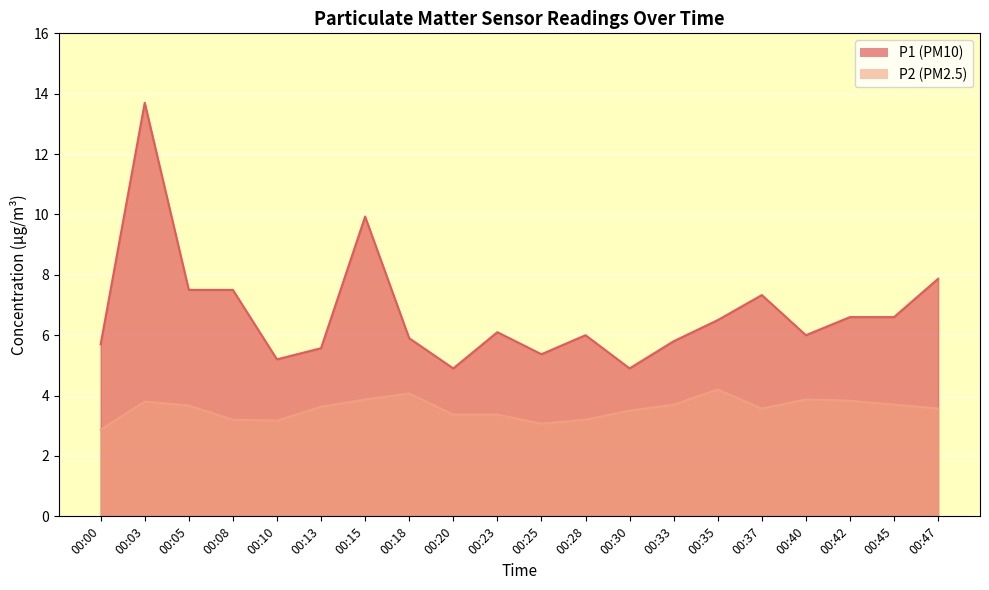

Reading left to right, transcribe all the data shown in this chart.

P1: 00:00=5.7	00:03=13.7	00:05=7.5	00:08=7.5	00:10=5.2	00:13=5.6	00:15=9.9	00:18=5.9	00:20=4.9	00:23=6.1	00:25=5.4	00:28=6.0	00:30=4.9	00:33=5.8	00:35=6.5	00:37=7.3	00:40=6.0	00:42=6.6	00:45=6.6	00:47=7.9
P2: 00:00=2.9	00:03=3.8	00:05=3.7	00:08=3.2	00:10=3.2	00:13=3.6	00:15=3.9	00:18=4.1	00:20=3.4	00:23=3.4	00:25=3.1	00:28=3.2	00:30=3.5	00:33=3.7	00:35=4.2	00:37=3.6	00:40=3.9	00:42=3.8	00:45=3.7	00:47=3.6